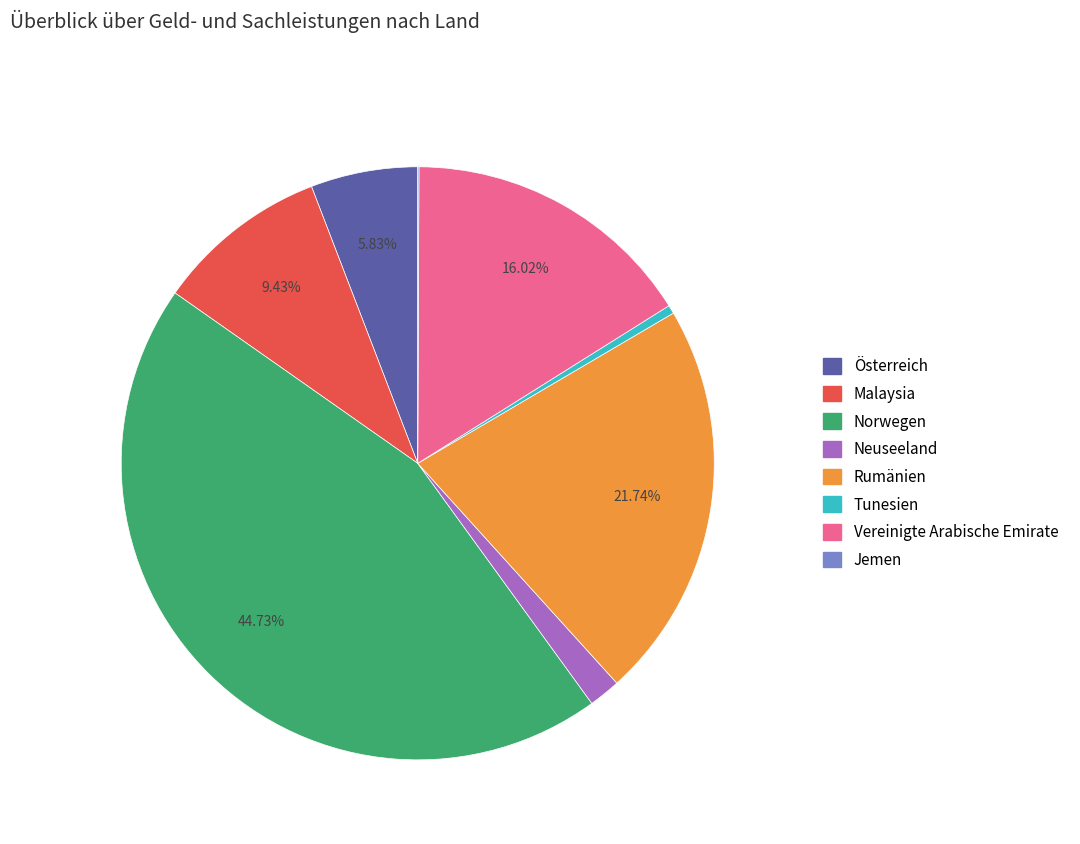

To the nearest percent, what is the difference between the largest and smallest slice percentages?

45%